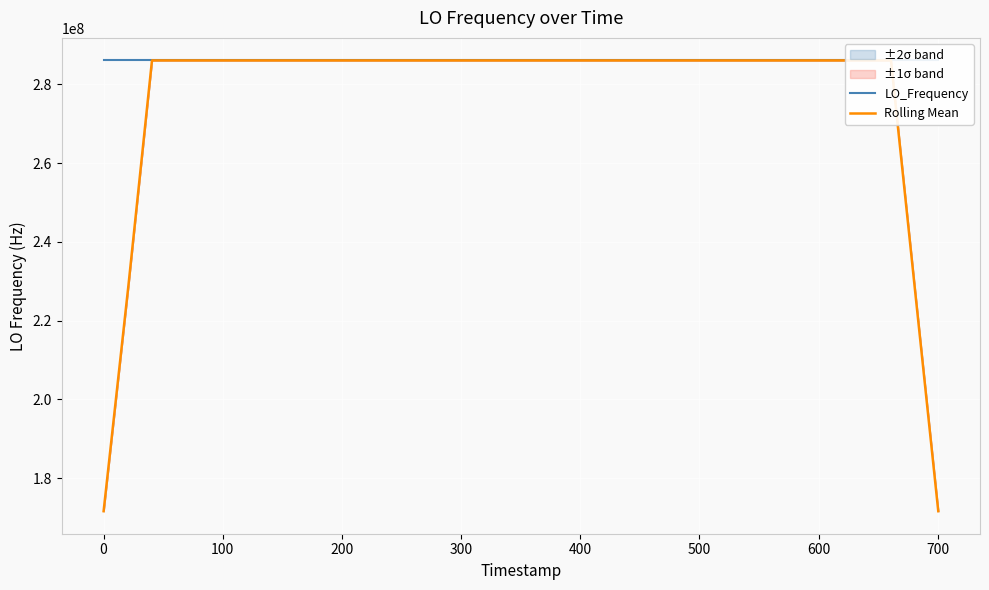

Does the chart display data point markers on the line(s)?

No